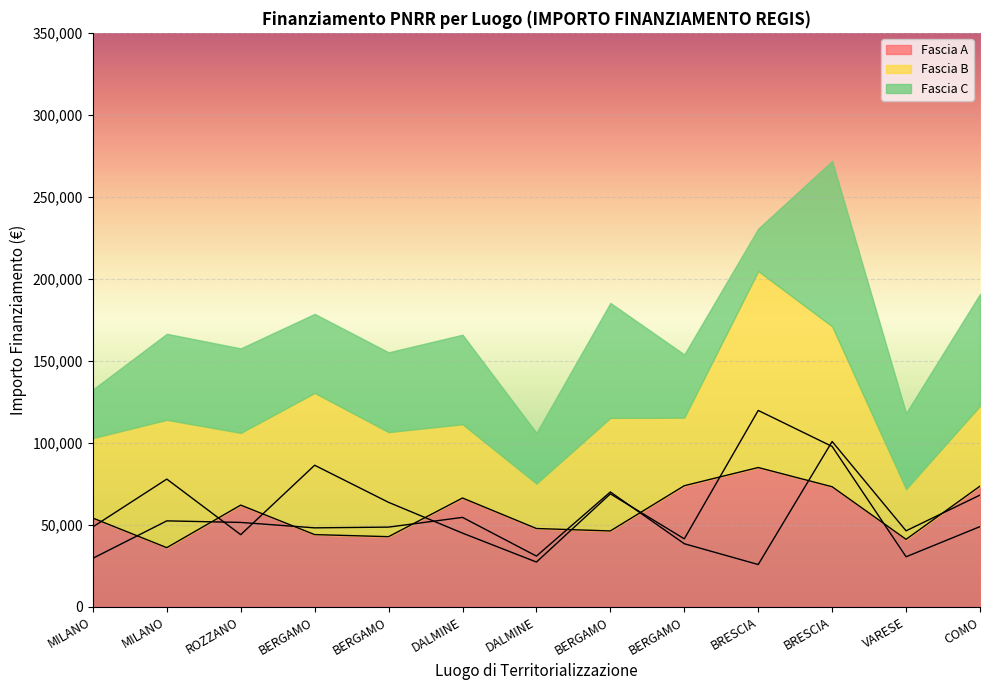

Where does the Fascia B series first go above 48957?

MILANO